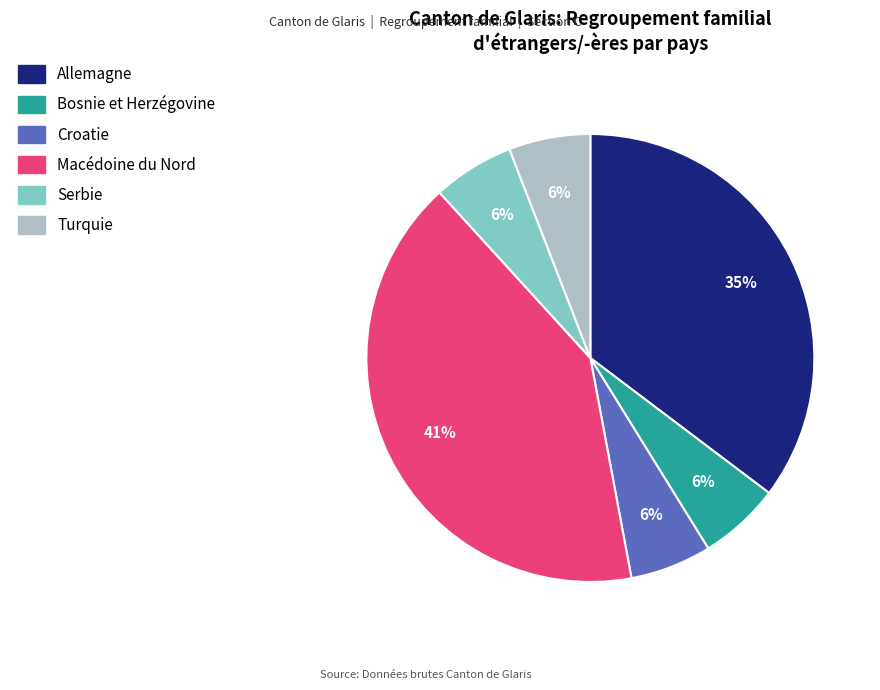

To the nearest percent, what is the average slice percentage?

17%